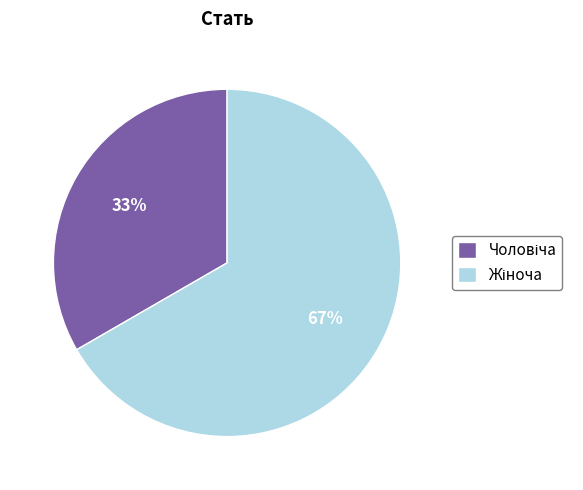

Is there a majority slice in this chart?

Yes